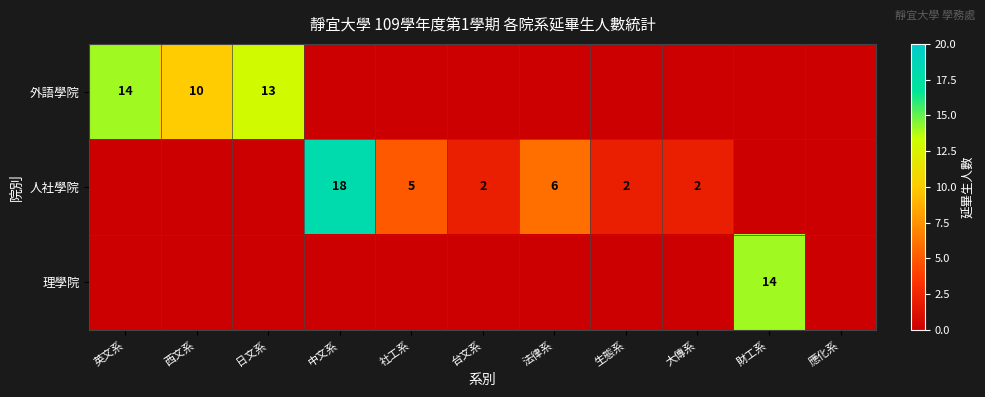

Is it true that 人社學院 equals 6 at 法律系?

True